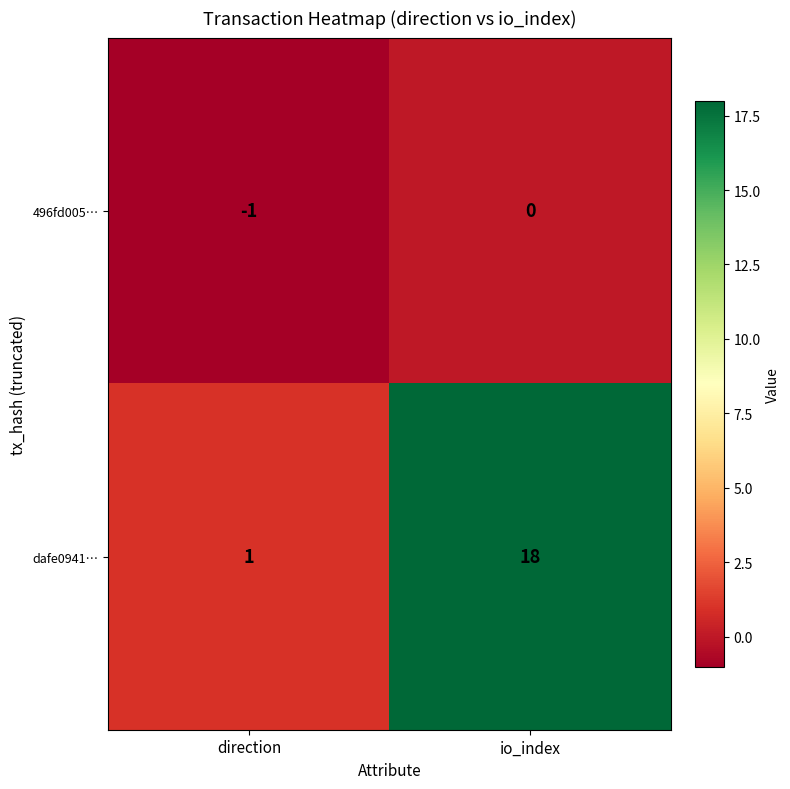

How many series are shown in this chart?

2